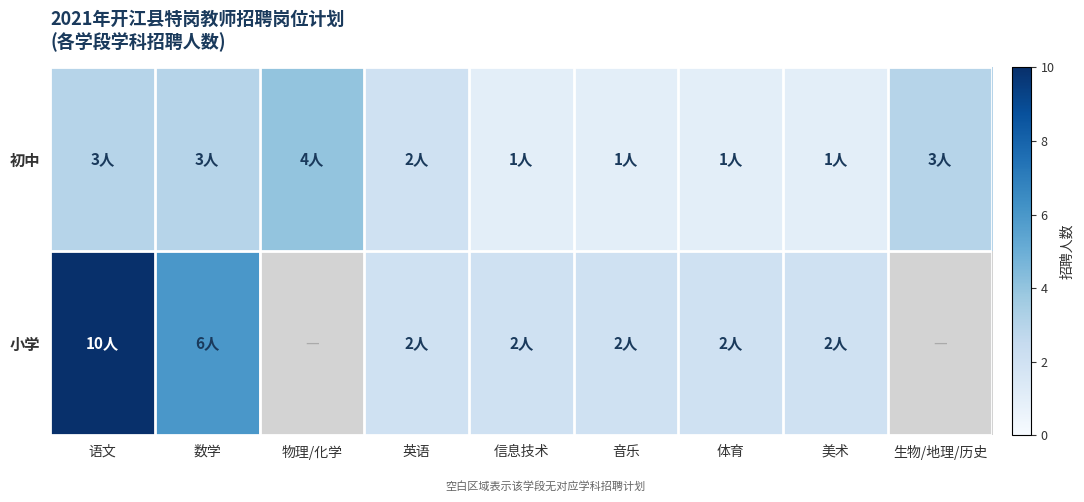

Between 英语 and 信息技术, which series saw the biggest shift?

初中